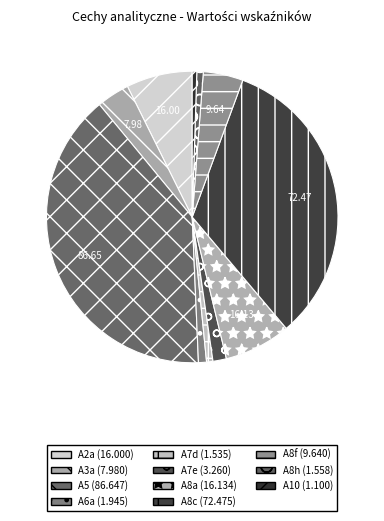

How many segments does this pie chart have?

11